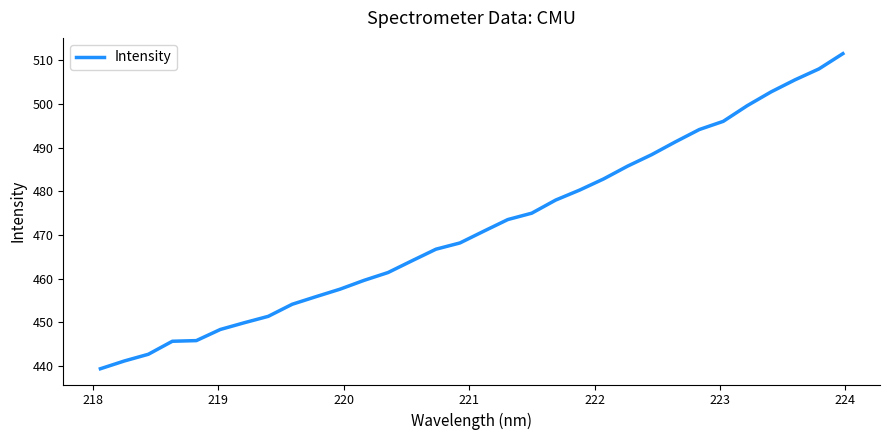

How many series are shown in this chart?

1